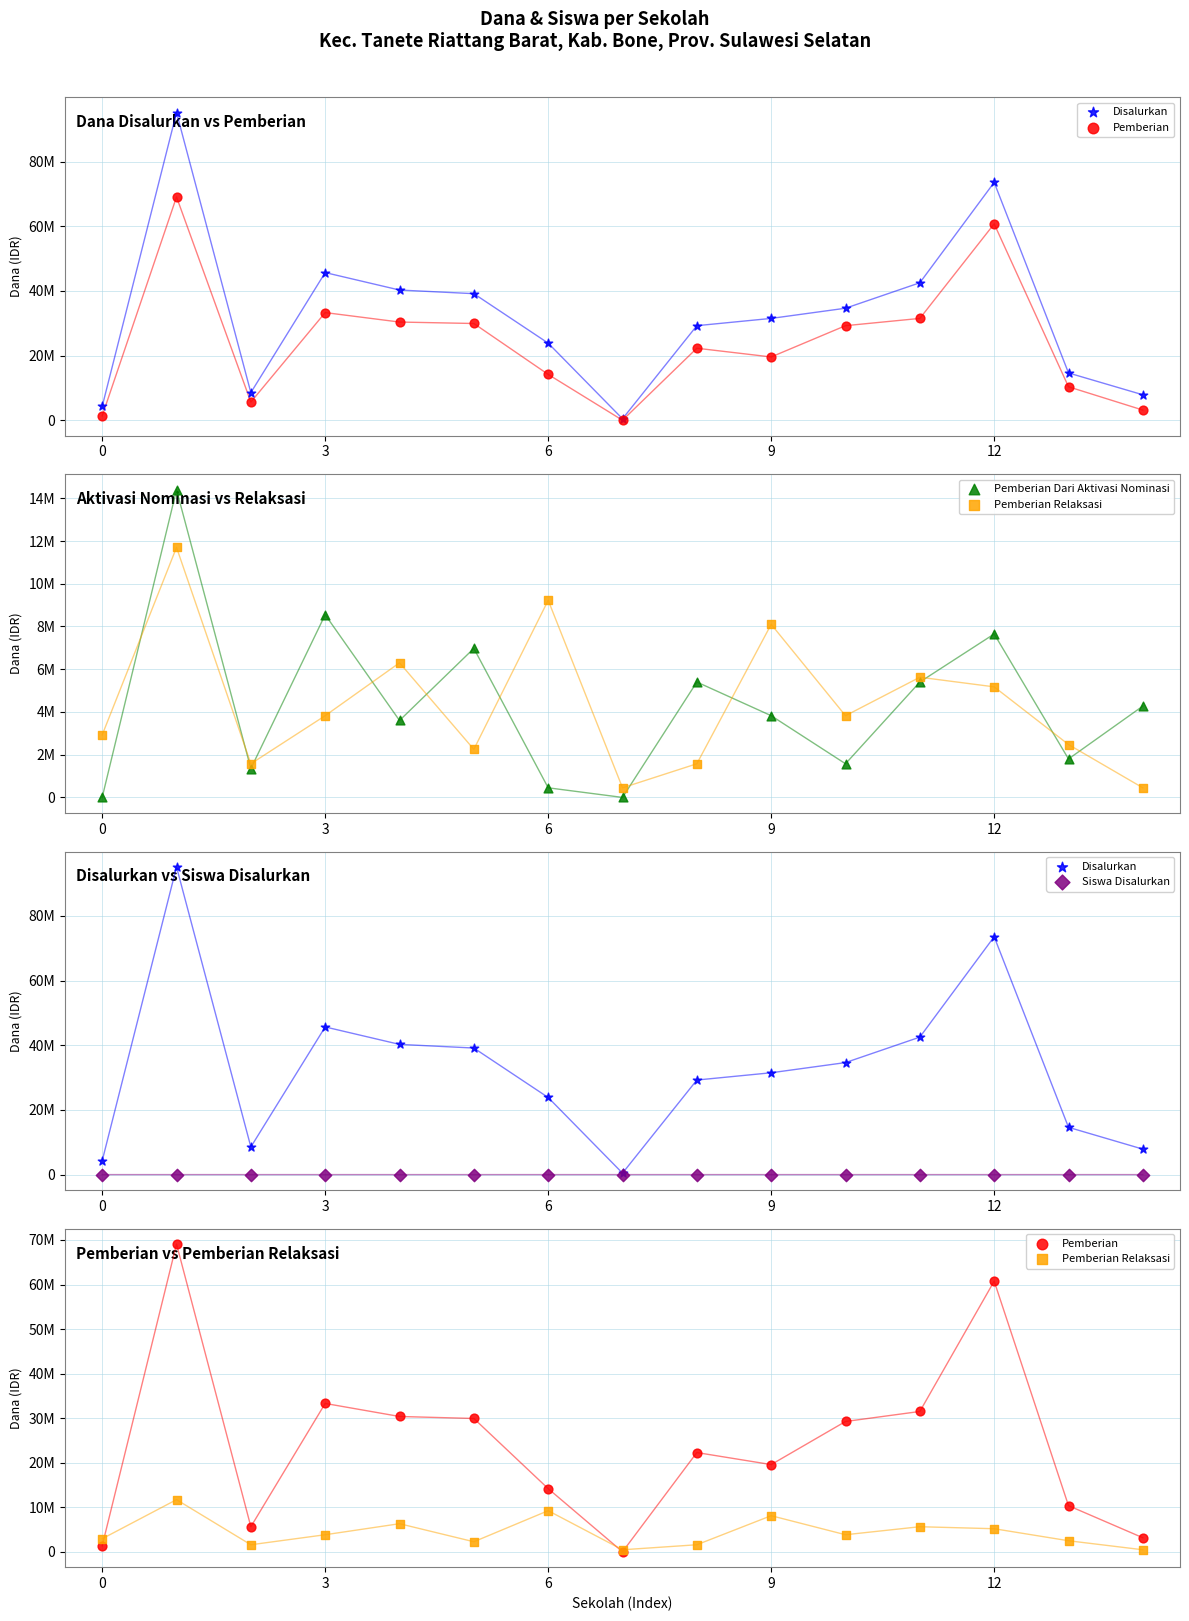

Which series has the widest spread of Y values?

Disalurkan